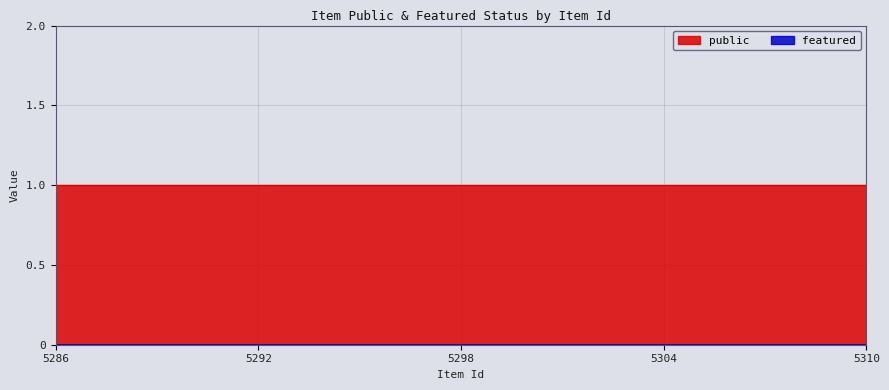

True or false: public and featured cross at least once.

False